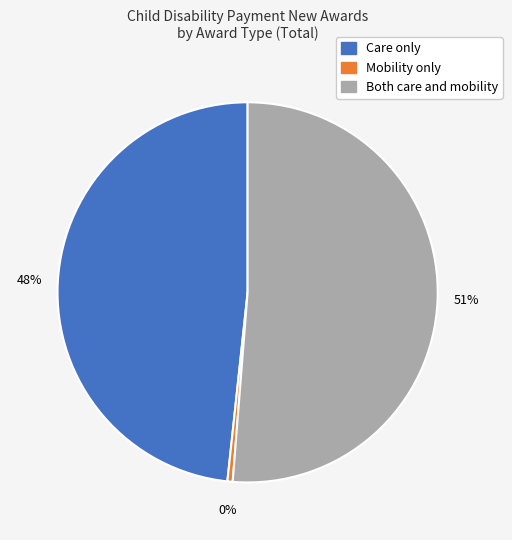

Which slice is the largest?

Both care and mobility